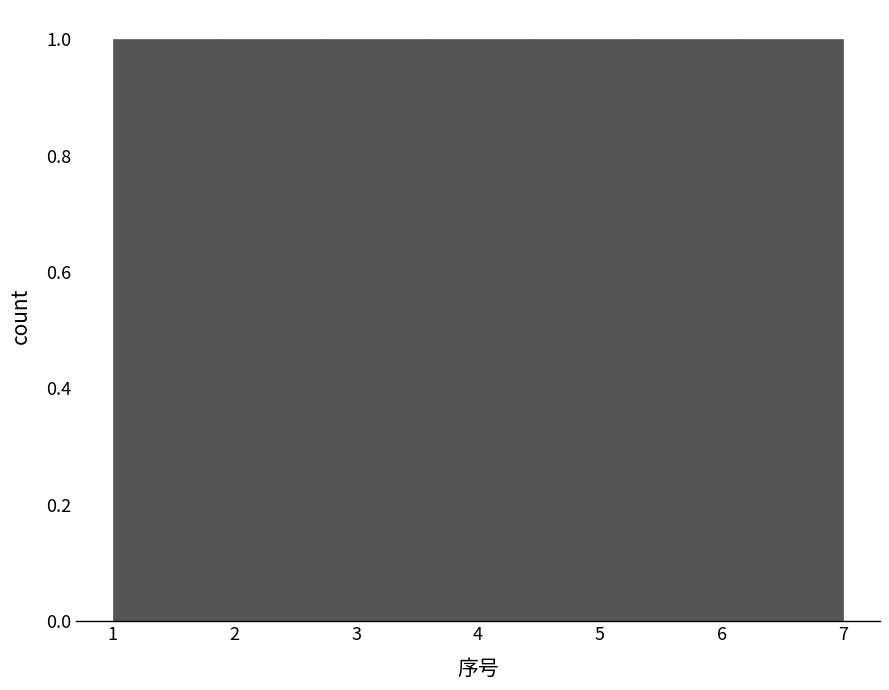

How tall is the bar that spans 2.7 to 3.6 on the x-axis? Neither the bar edges nor the heights are printed on the chart, so give them approximately, as read against the axes.

1